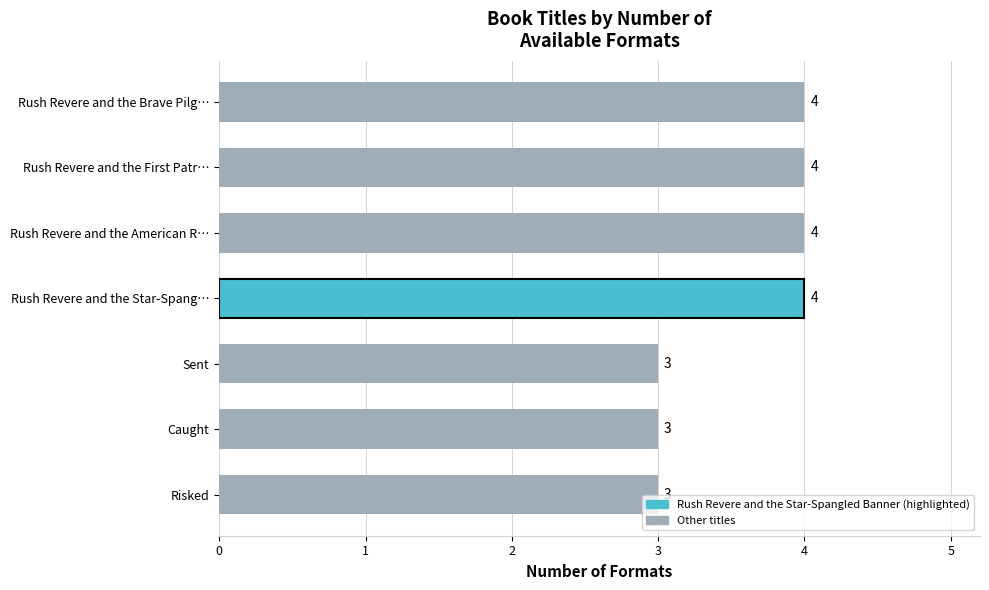

What is the maximum value shown in the chart?

4